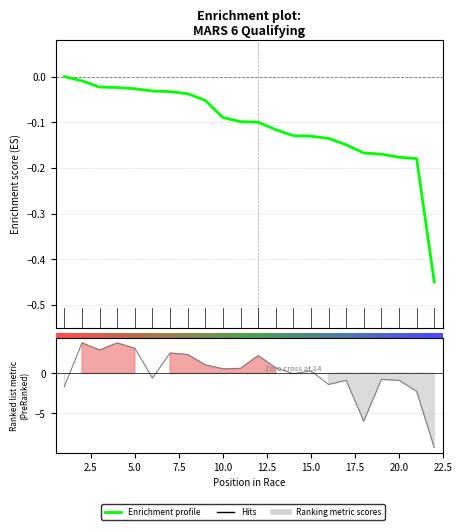

The Ranking metric scores series shows 0.3 at 14. True or false?

True